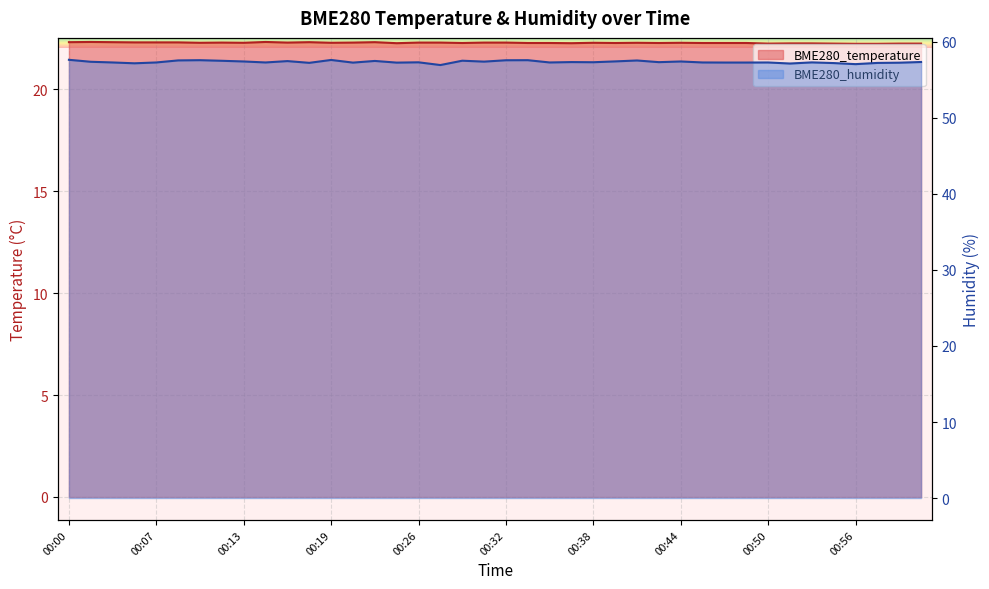

True or false: BME280_humidity and BME280_temperature cross at least once.

False